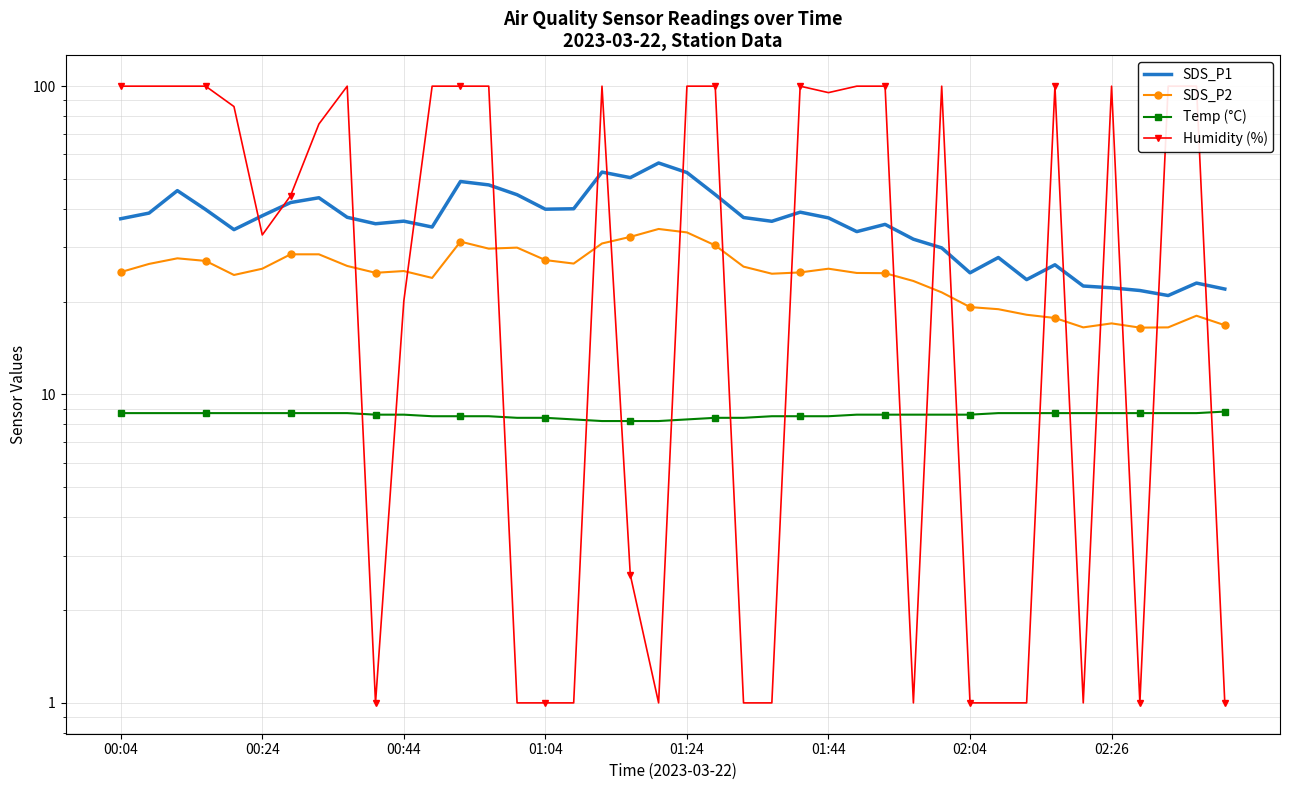

Rank the series by their maximum value, from lowest to highest.

Temp (°C), SDS_P2, SDS_P1, Humidity (%)